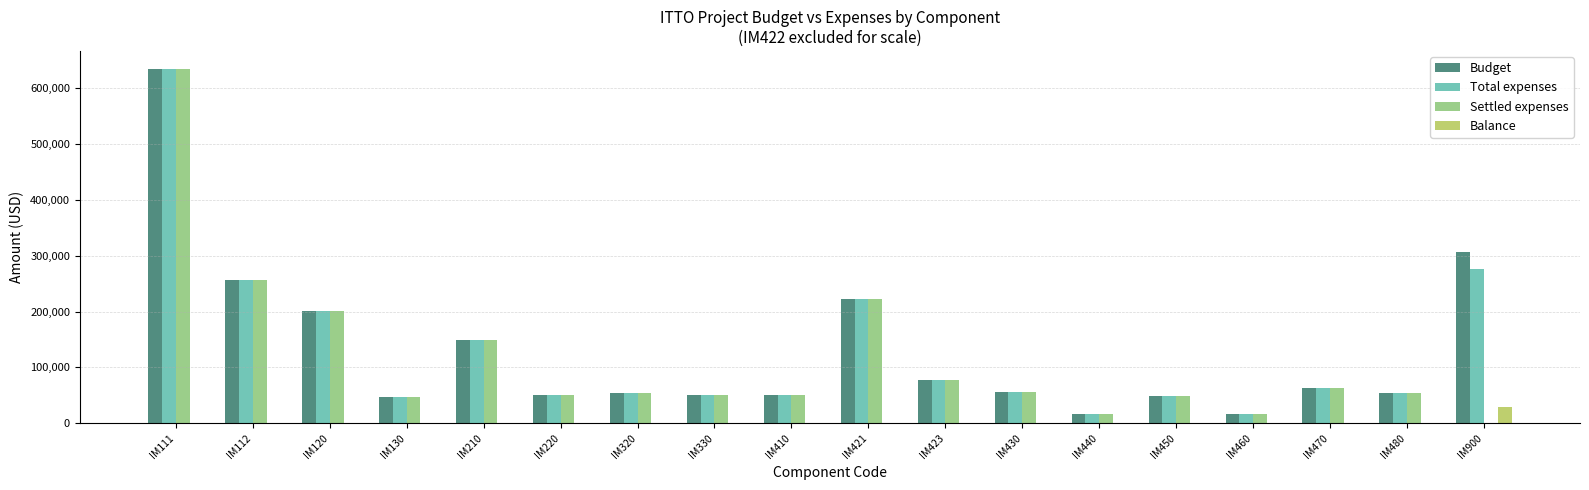

At which category is the sum across all series the highest?

IM111